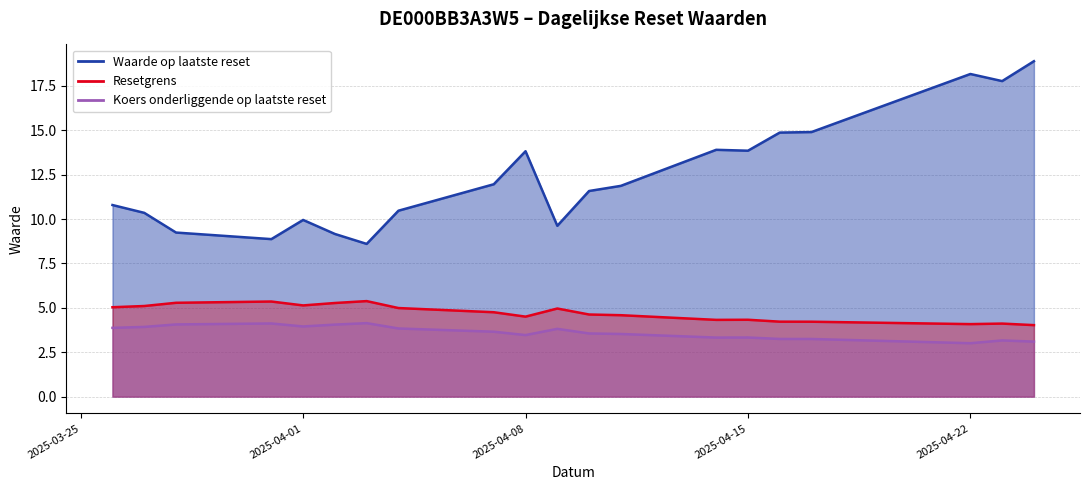

Does the chart display data point markers on the line(s)?

No